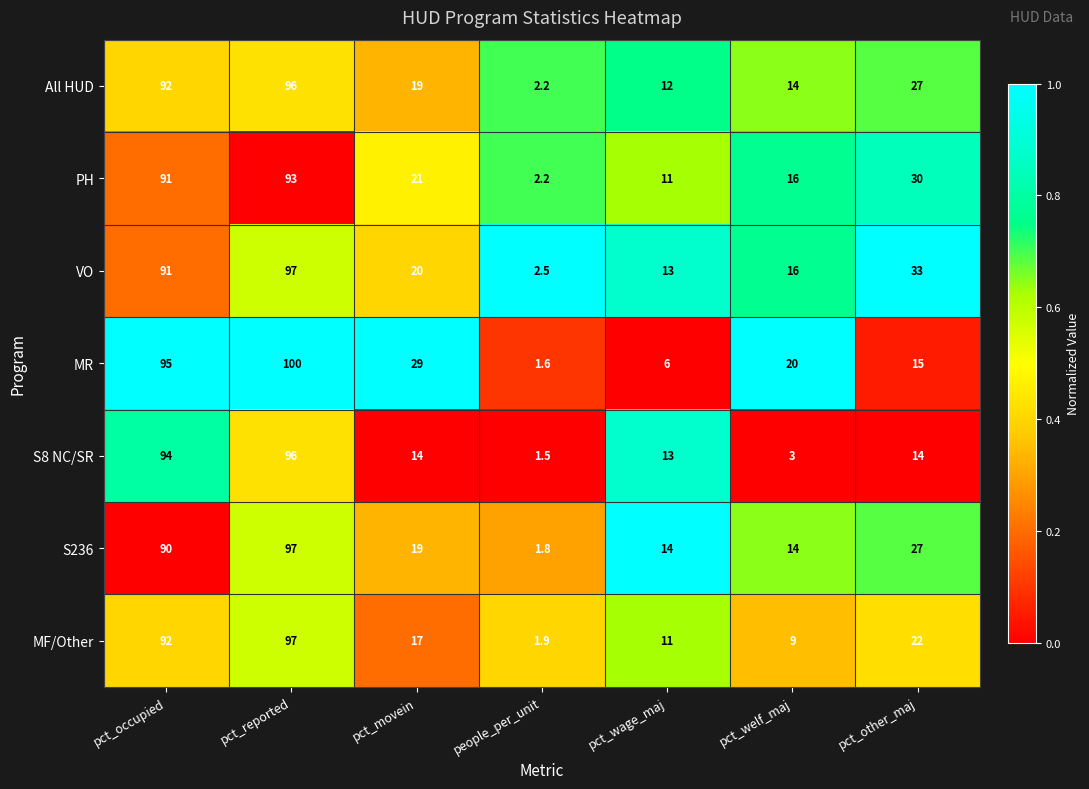

Which series has the largest range (max minus min)?

MR